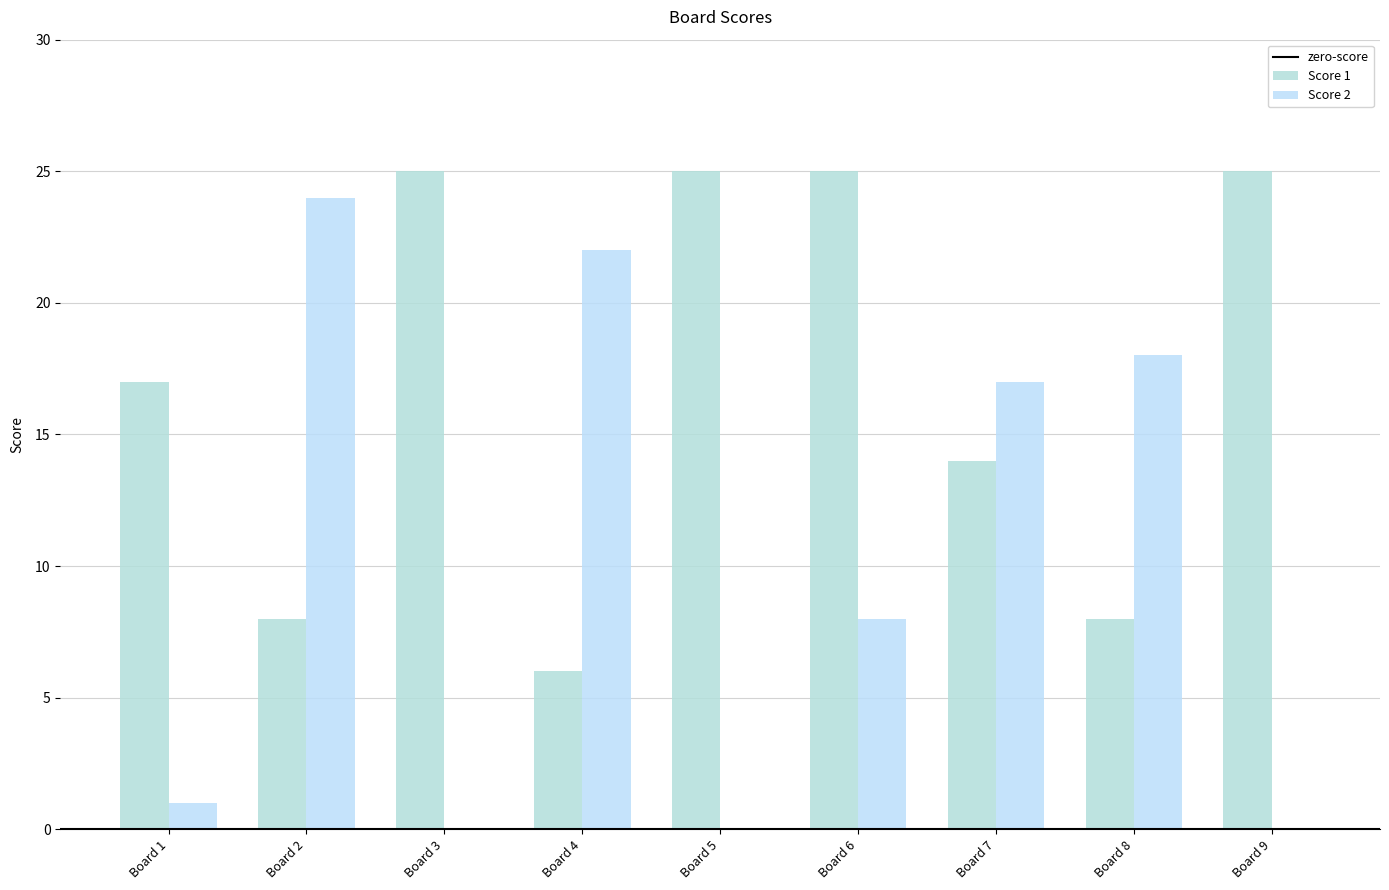

How many distinct data groups are displayed?

2